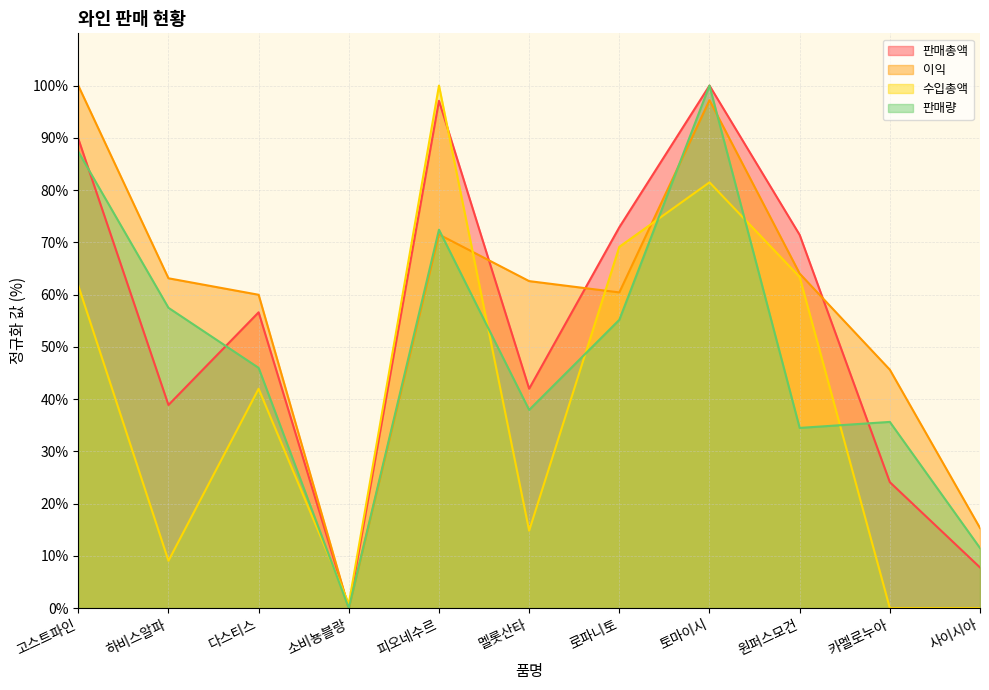

What position from the right is 하비스알파?

10